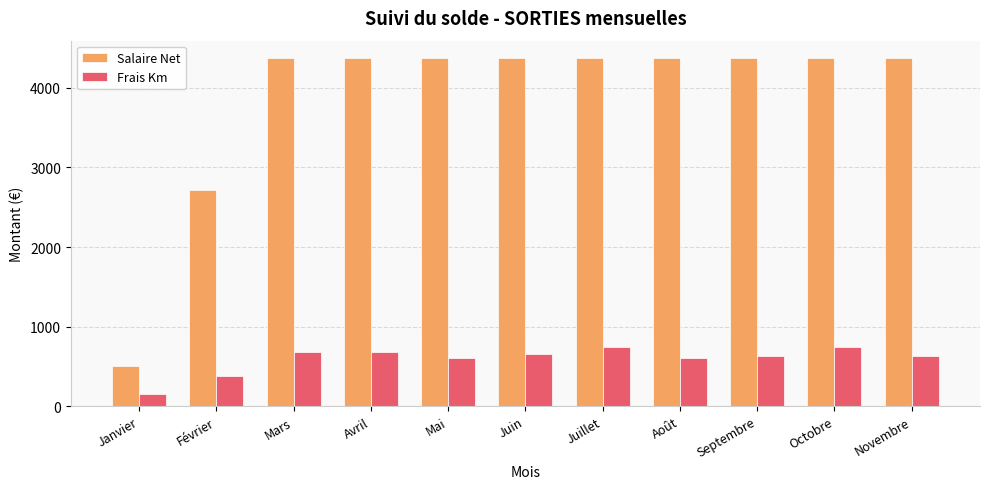

What is the label of the 1st bar from the left?

Janvier